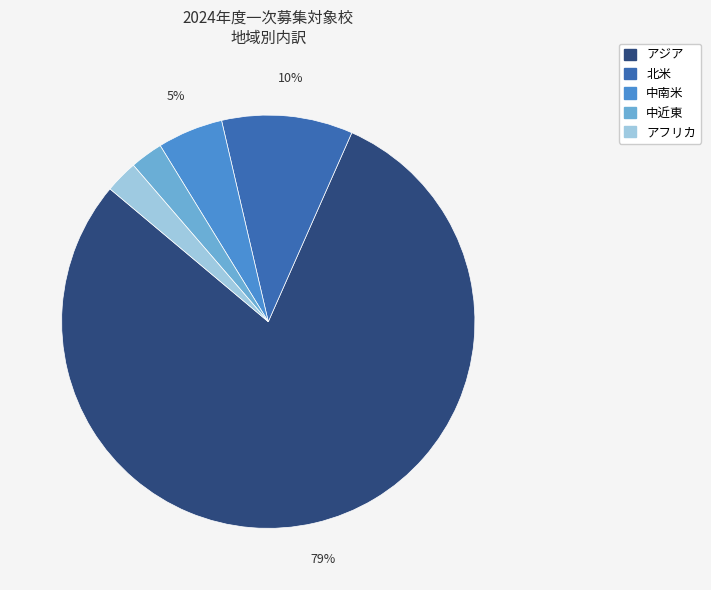

What is the largest slice in the pie chart?

アジア